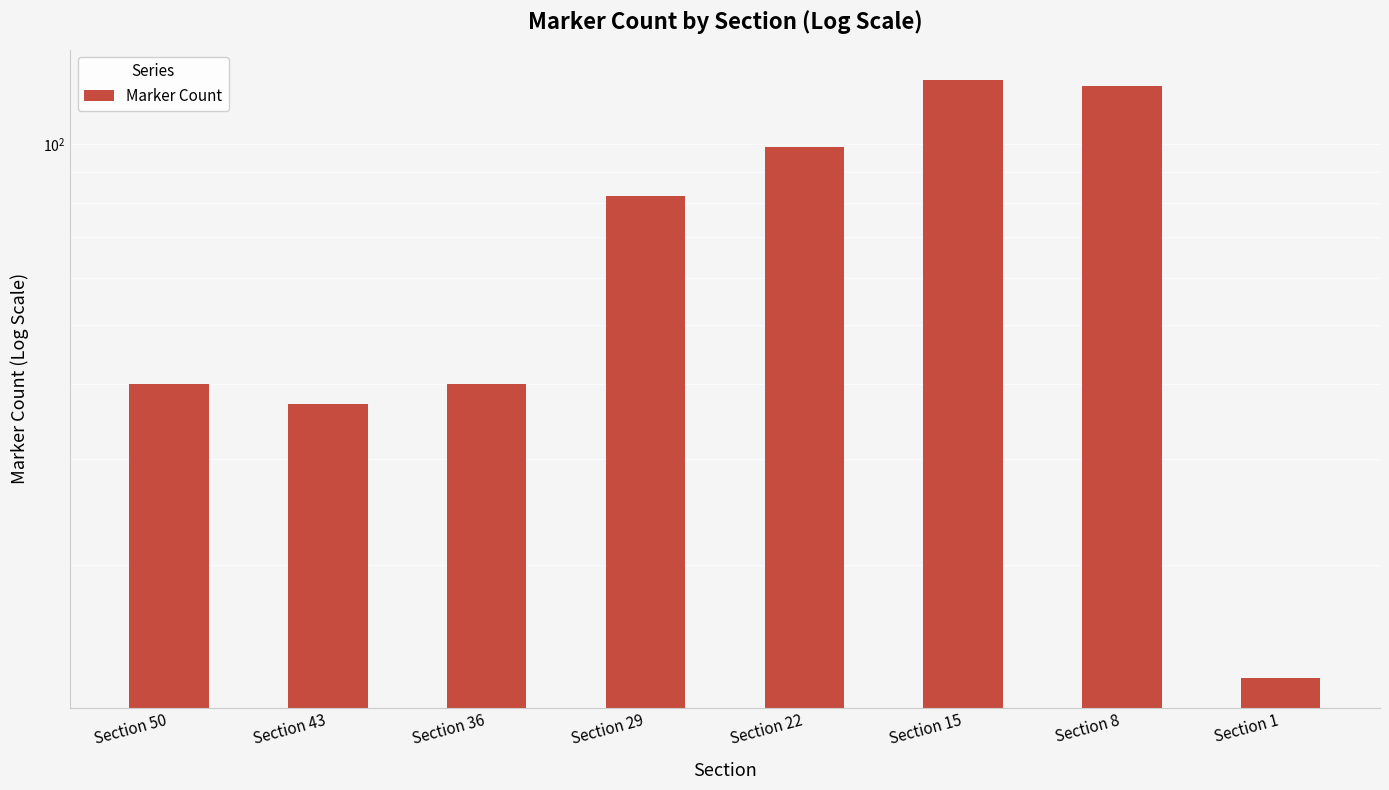

What is the value of the 5th bar from the left?

99